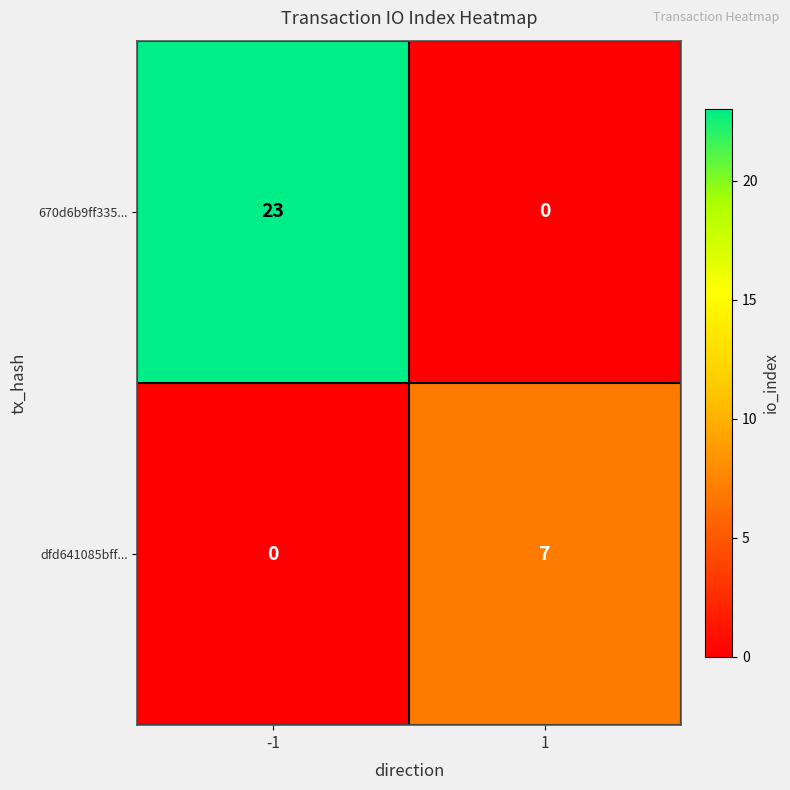

What is the sum of the 670d6b9ff335... values at -1 and 1?

23